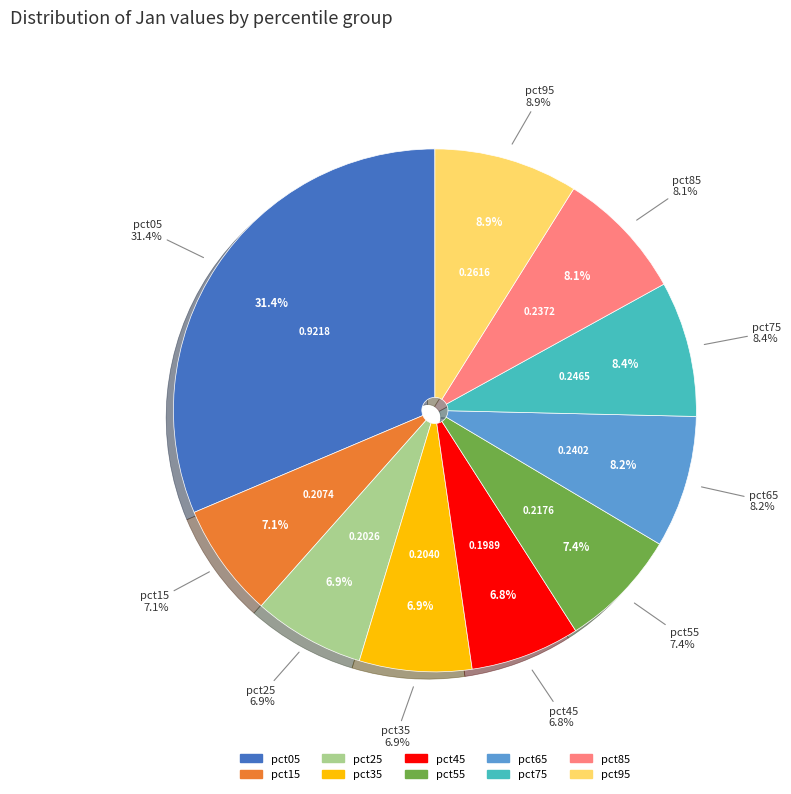

The pct75 slice represents 8% of the pie. True or false?

True